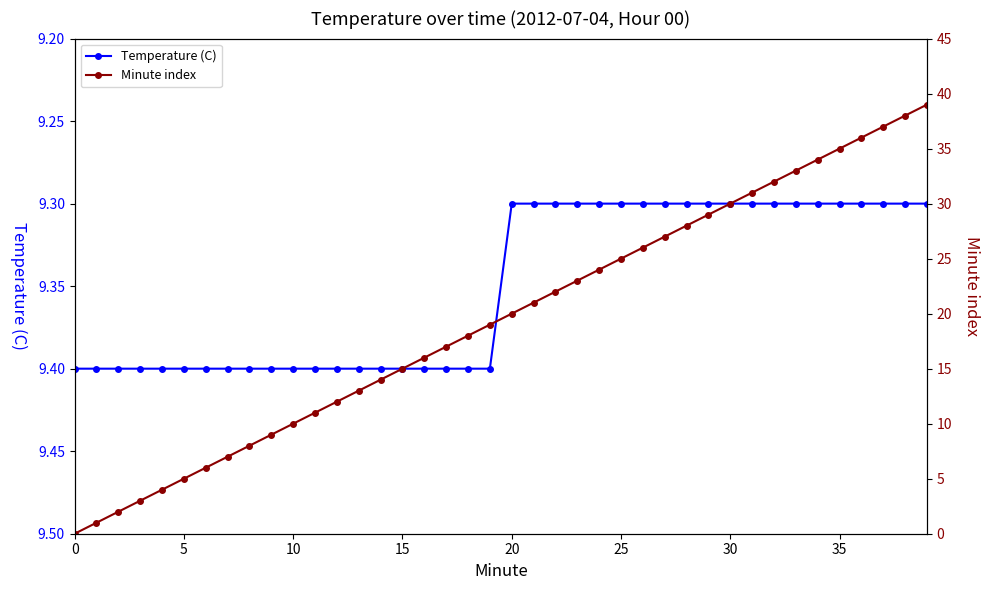

What is the maximum value for Temperature (C)?

9.4